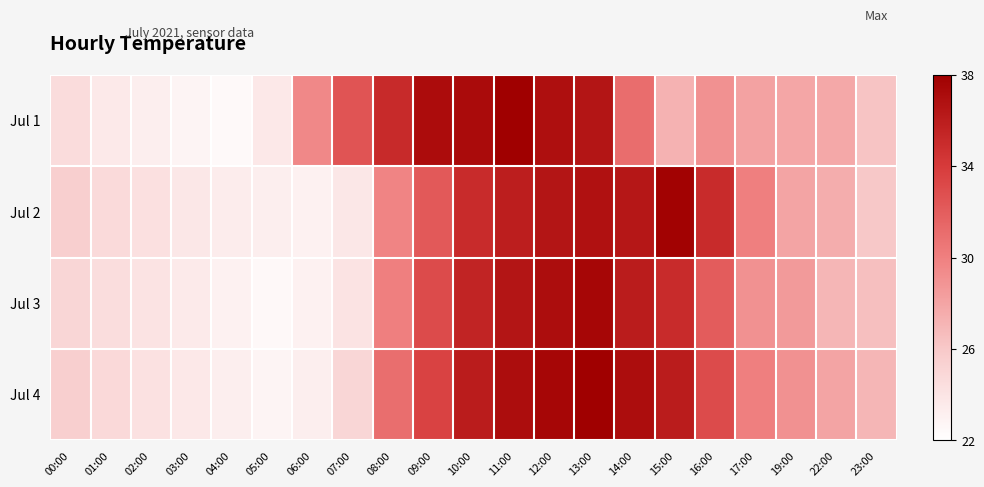

Between 07:00 and 02:00, which is larger?

07:00